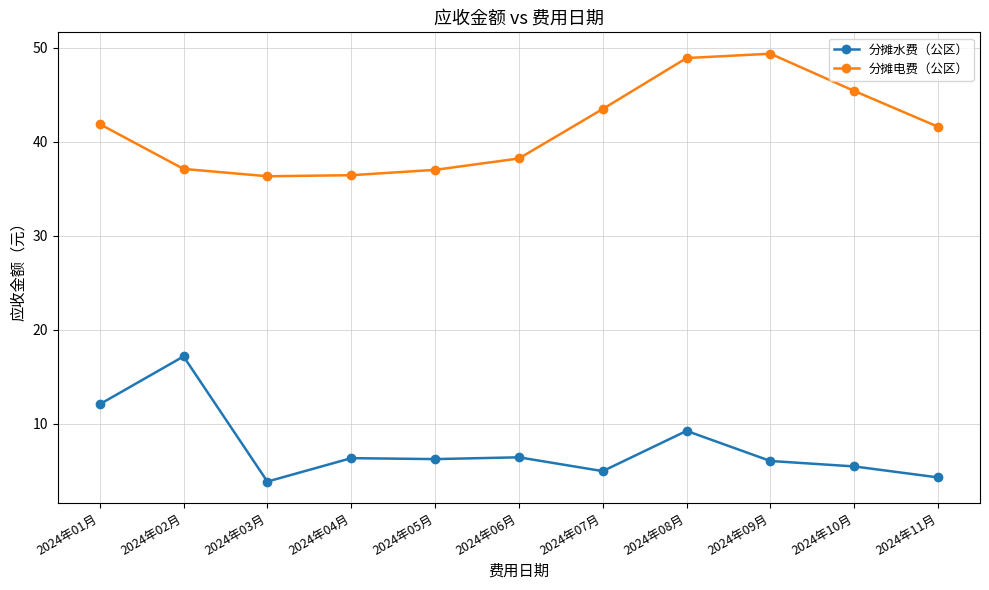

At which label is 分摊水费（公区） closest to 10?

2024年08月